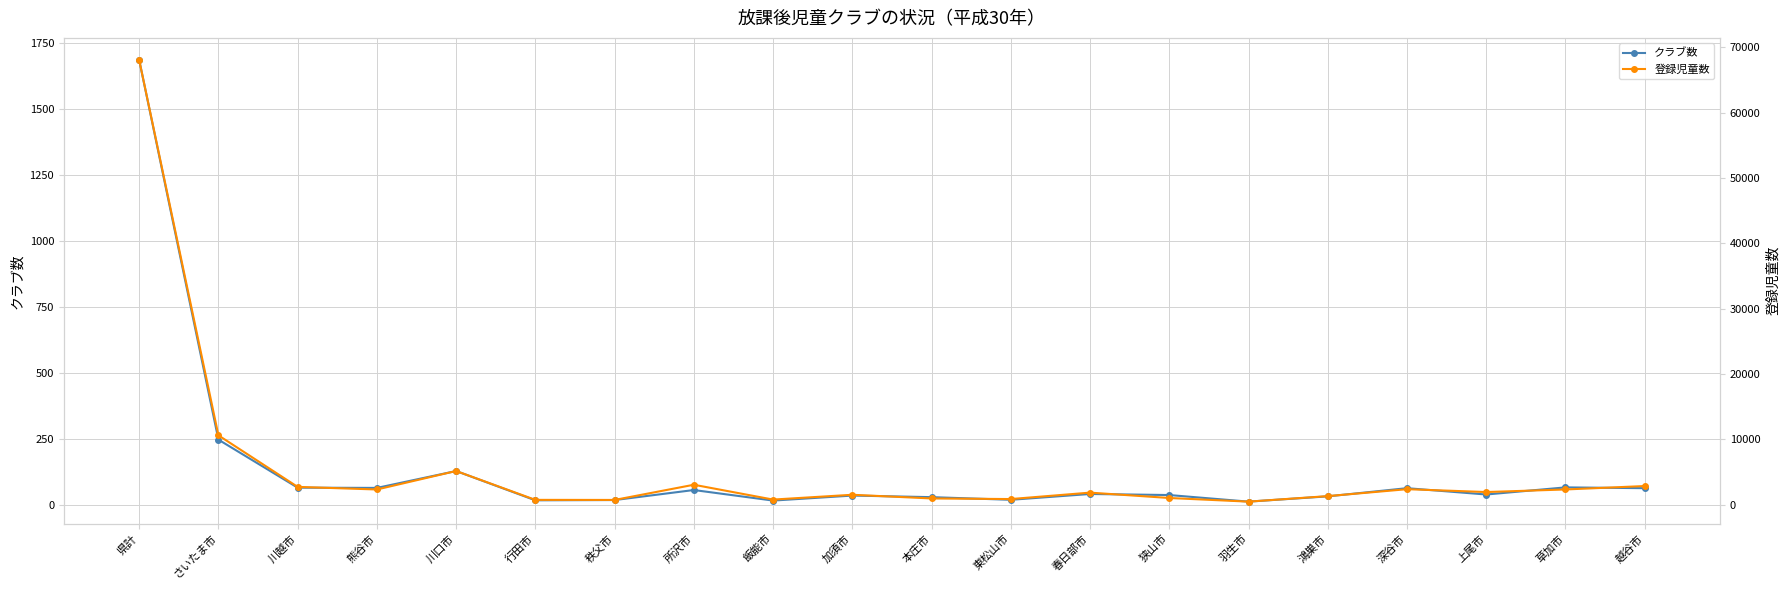

True or false: クラブ数 and 登録児童数 cross at least once.

False